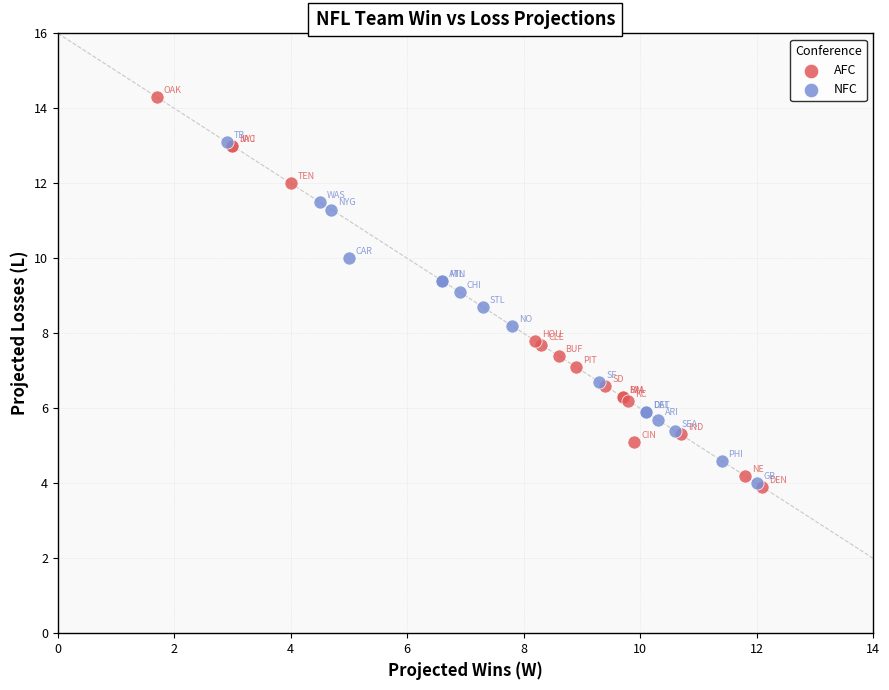

Which series contains the highest Y value?

AFC